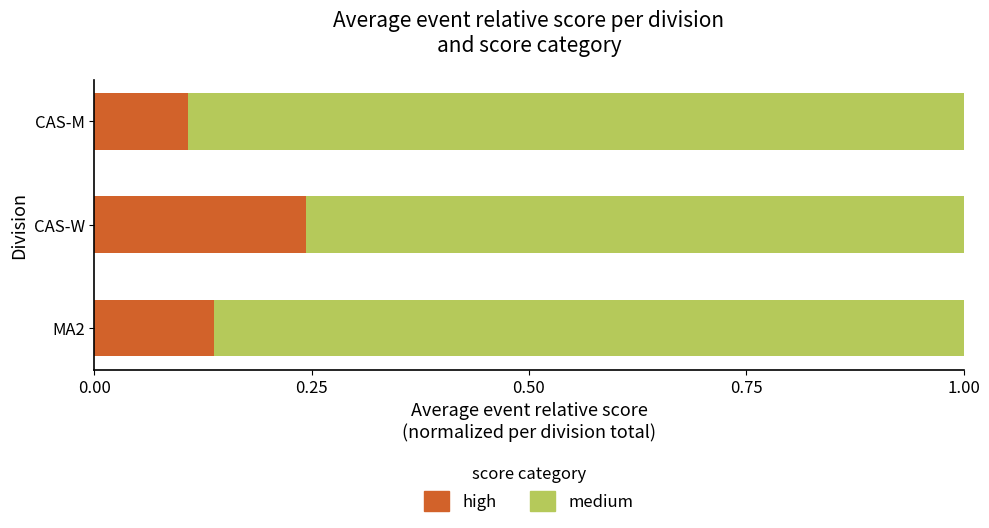

At which label does high reach its peak?

CAS-W